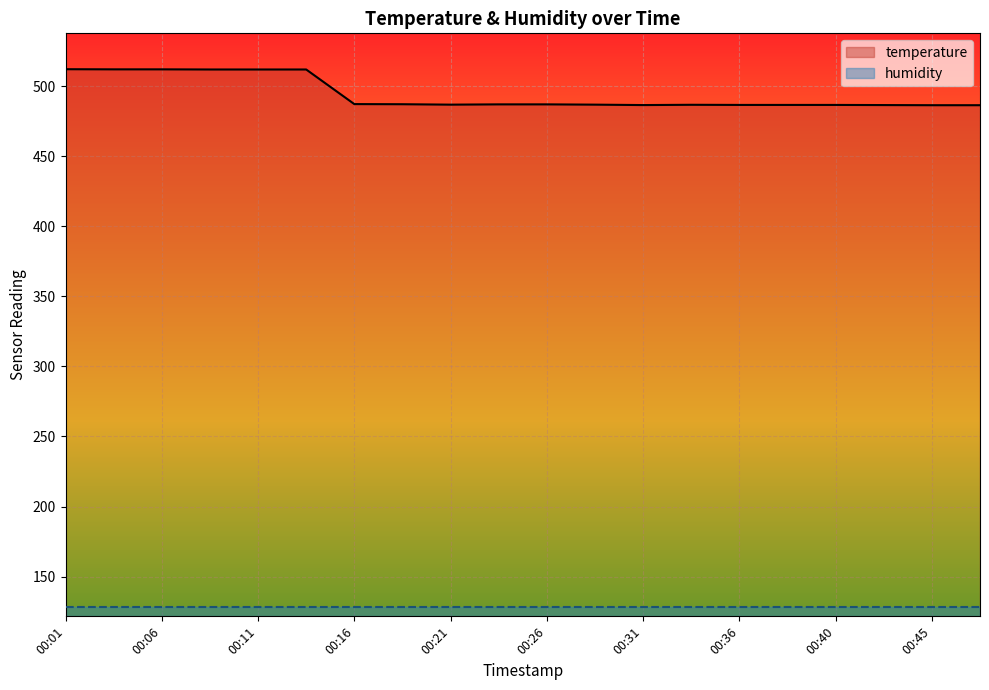

What is the difference between the values at 00:23 and 00:40?

0.4